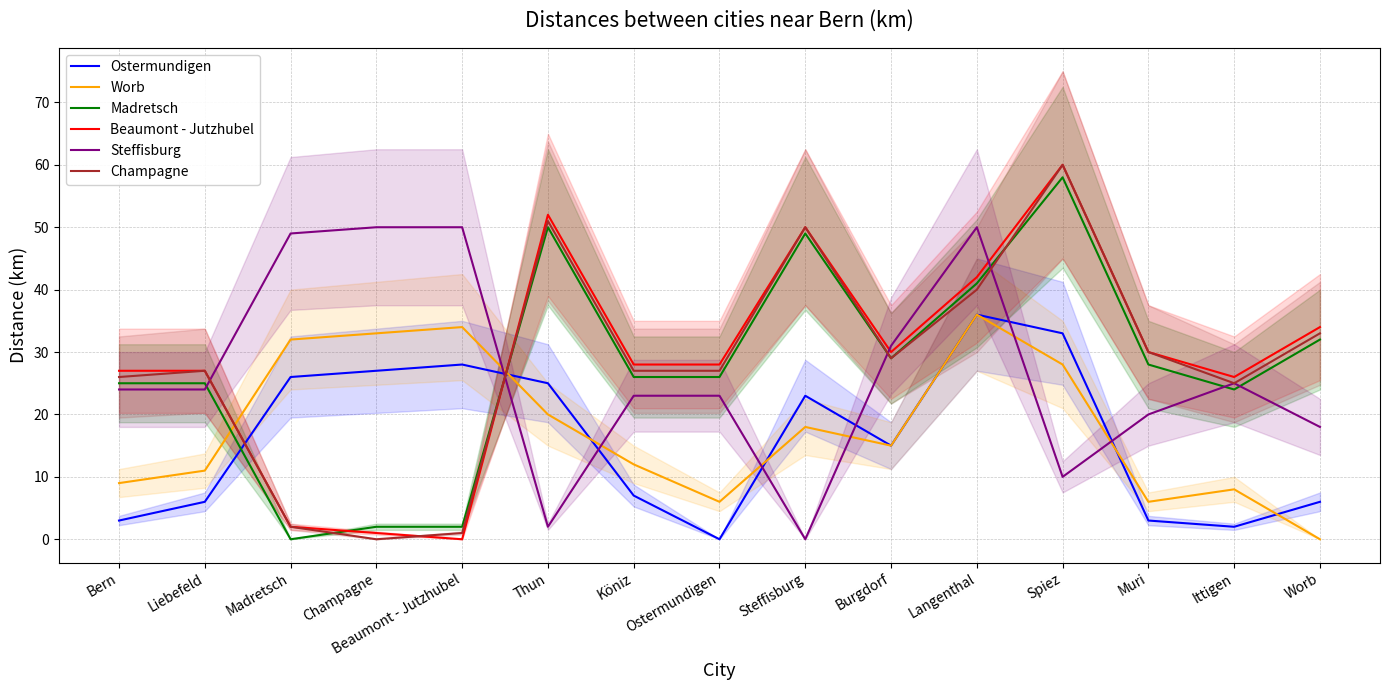

What position from the right is Ostermundigen?

8